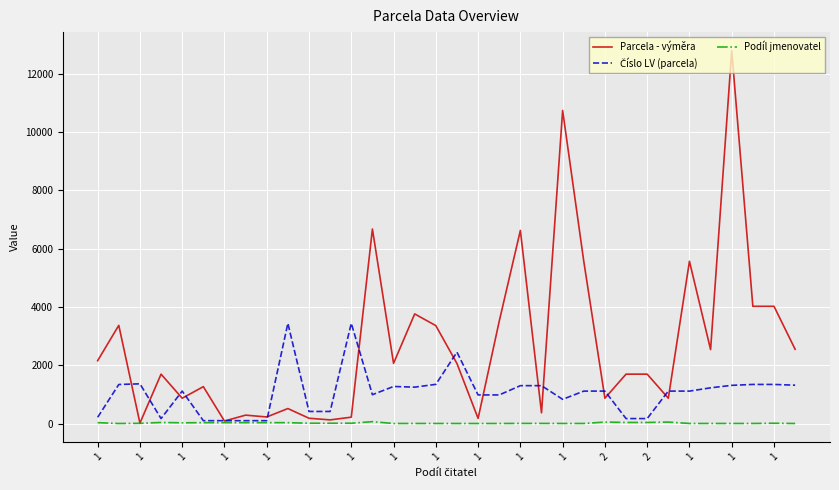

Which series has the largest range (max minus min)?

Parcela - výměra